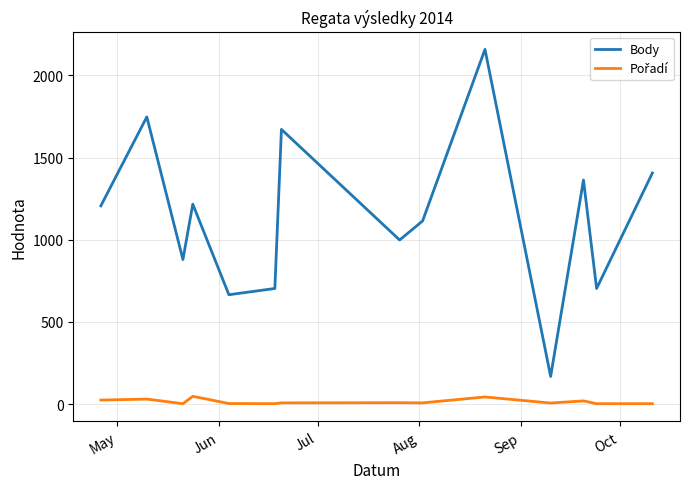

Which series has the widest spread of values?

Body